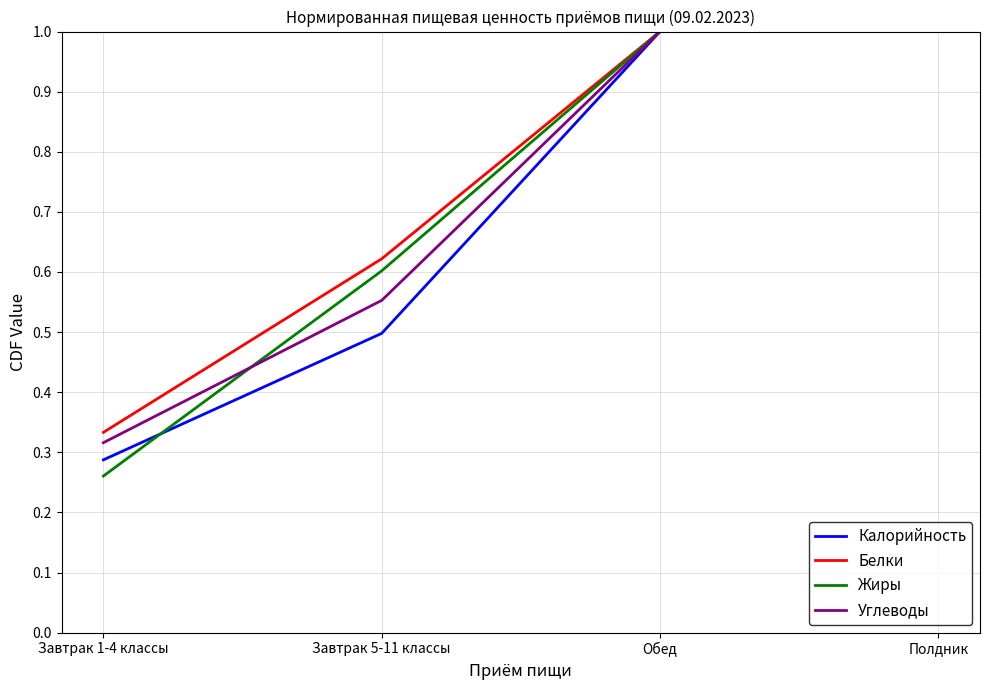

At which label is Жиры closest to 0?

Завтрак 1-4 классы